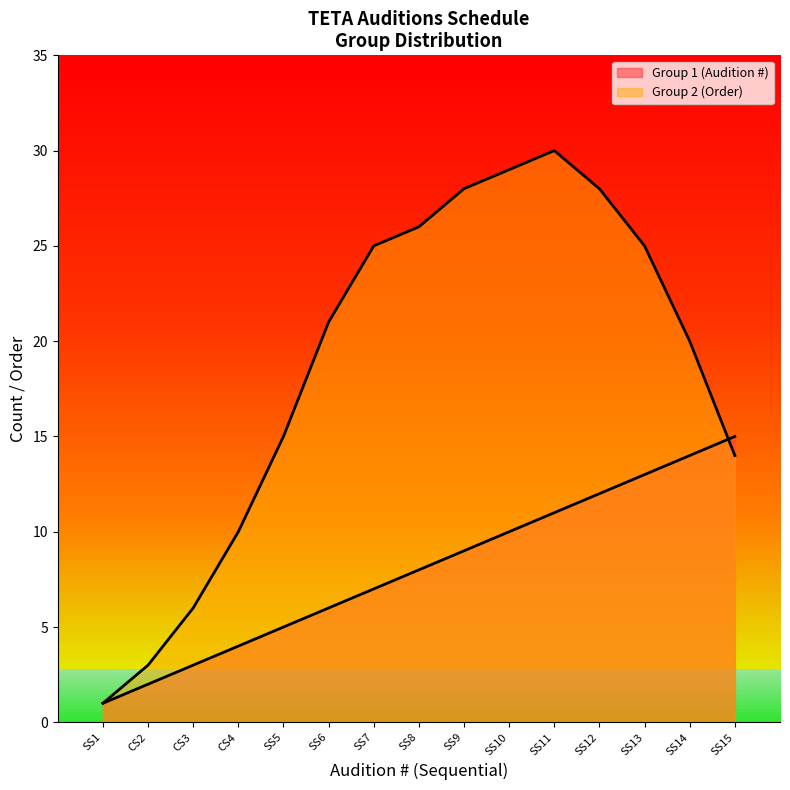

At which label does Group 2 (Order) first exceed 21?

SS7